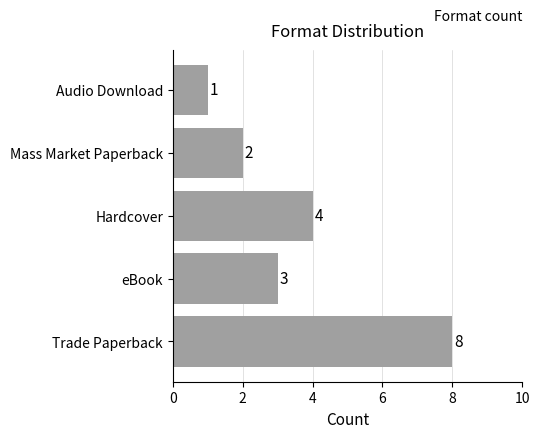

Reading bottom to top, what are all the values shown in this chart?

Trade Paperback=8	eBook=3	Hardcover=4	Mass Market Paperback=2	Audio Download=1